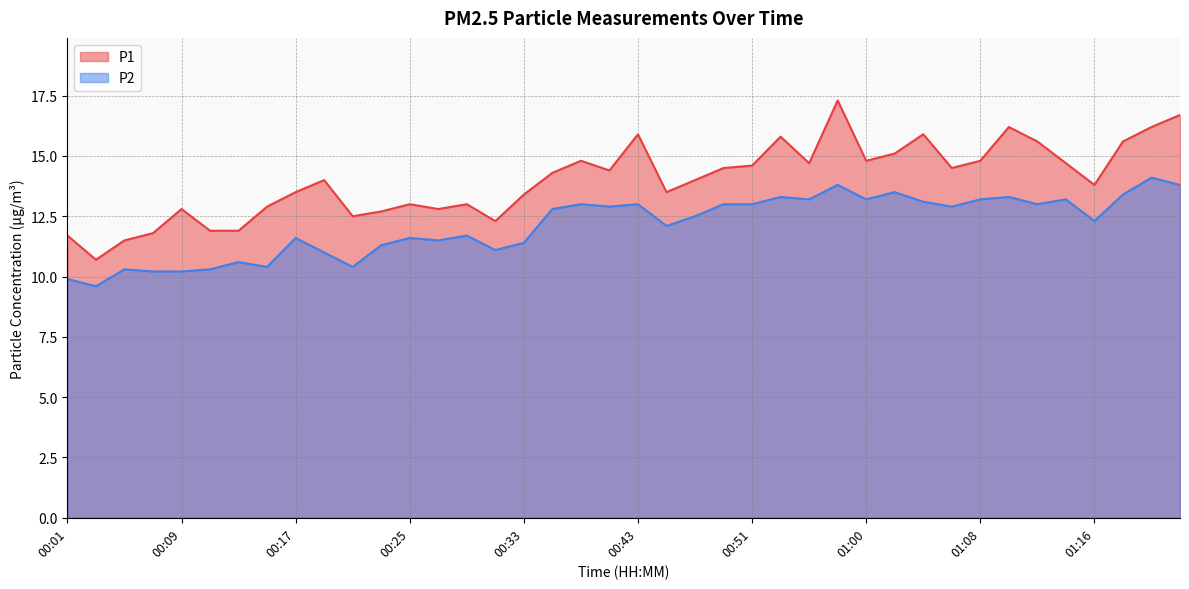

At how many categories does at least one series exceed 12?

34